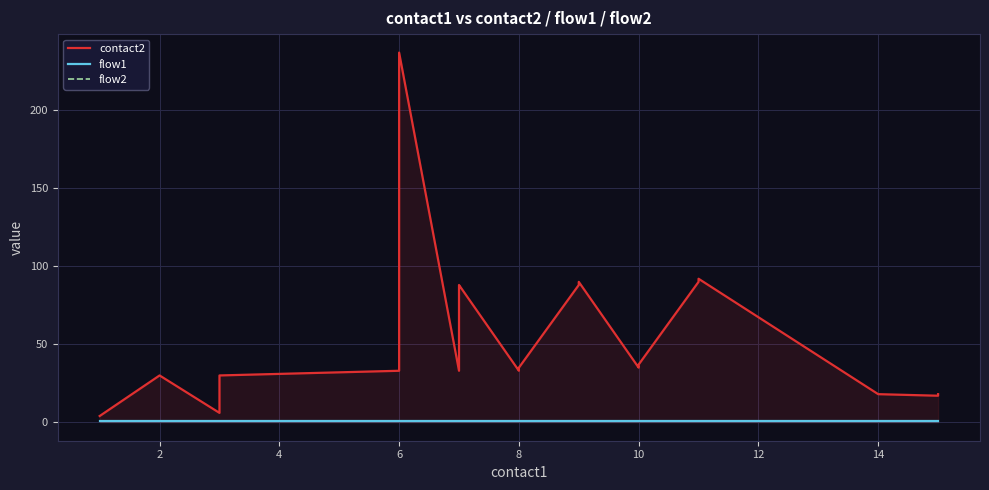

The value of flow2 at 14 is 2. True or false?

False